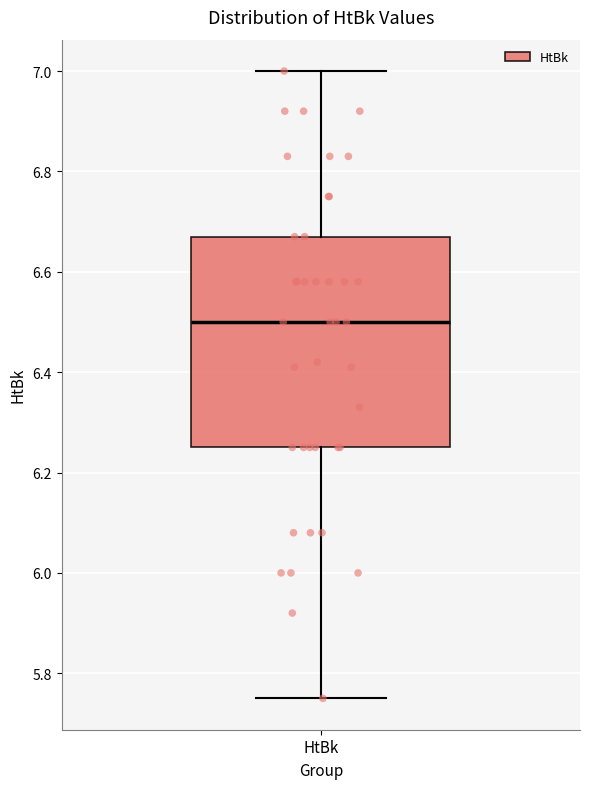

Read this box plot against the y-axis: the position of the median line, the range covered by the box, and the ends of both whiskers. The values are not printed on the chart, so give them approximately, as read against the axis.

median 6.50, box 6.26 to 6.68, whiskers 5.76 to 7.00